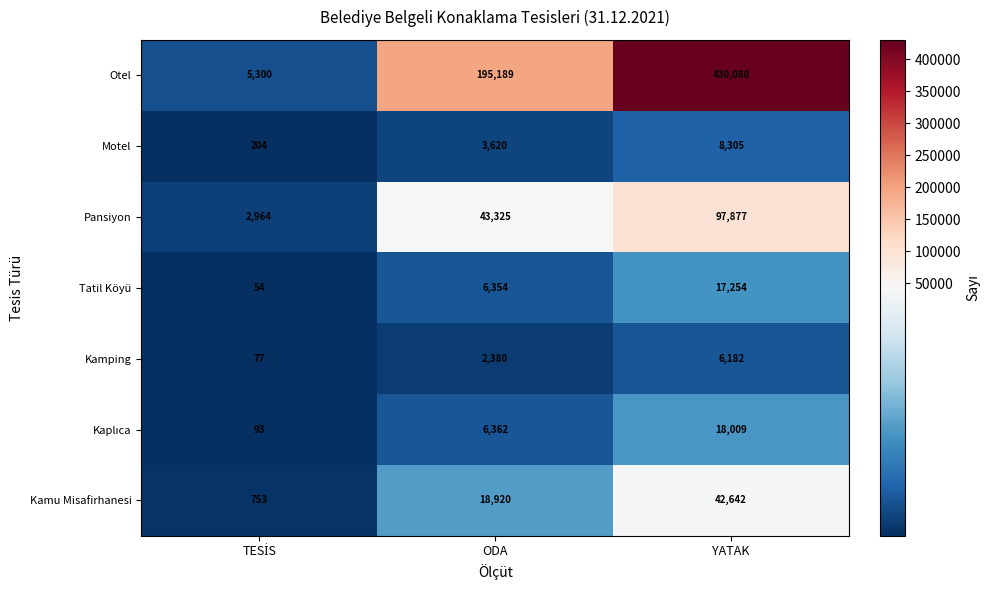

Which label corresponds to the largest value in the chart?

YATAK